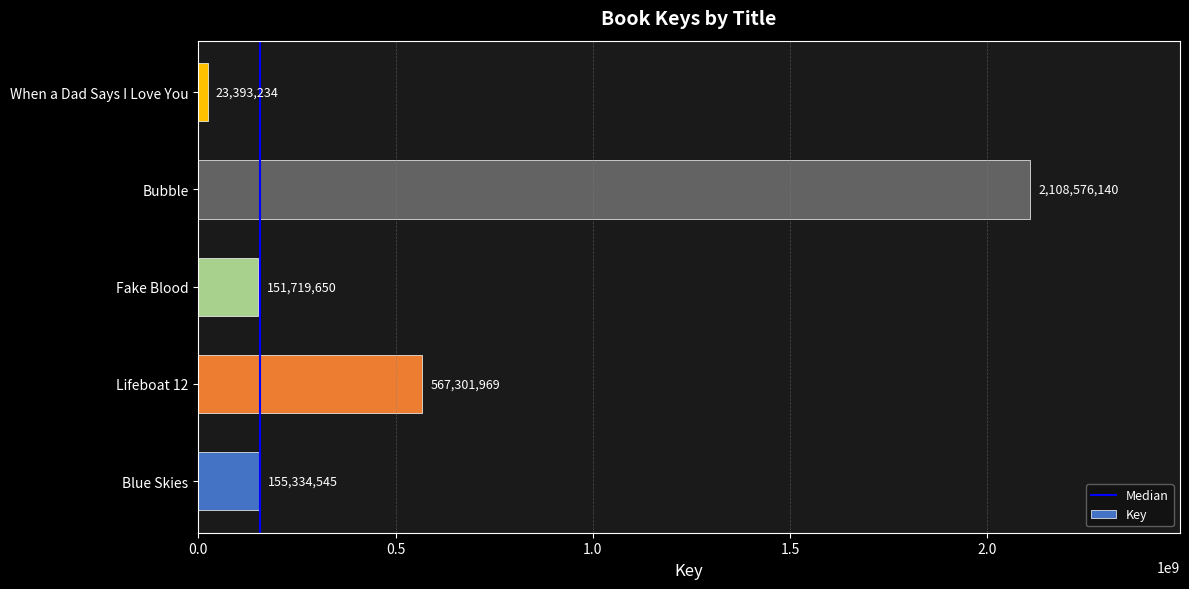

What is the difference between the maximum and minimum values?

2085182906